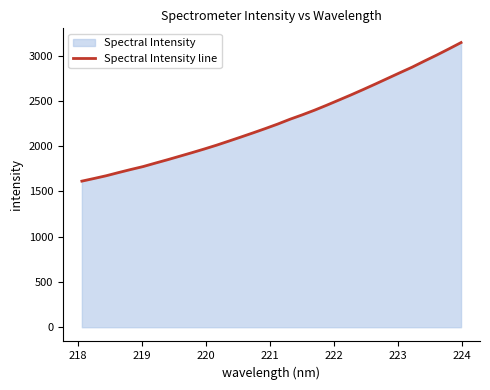

What is the minimum value shown in the chart?

1613.9